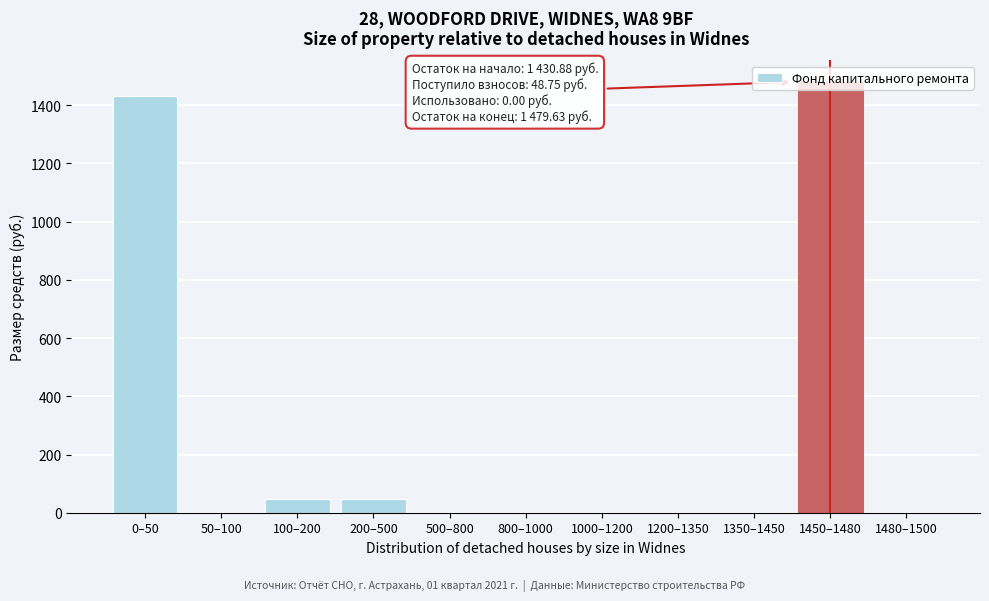

What is the sum of the values at 1450–1480 and 1350–1450?

1479.6